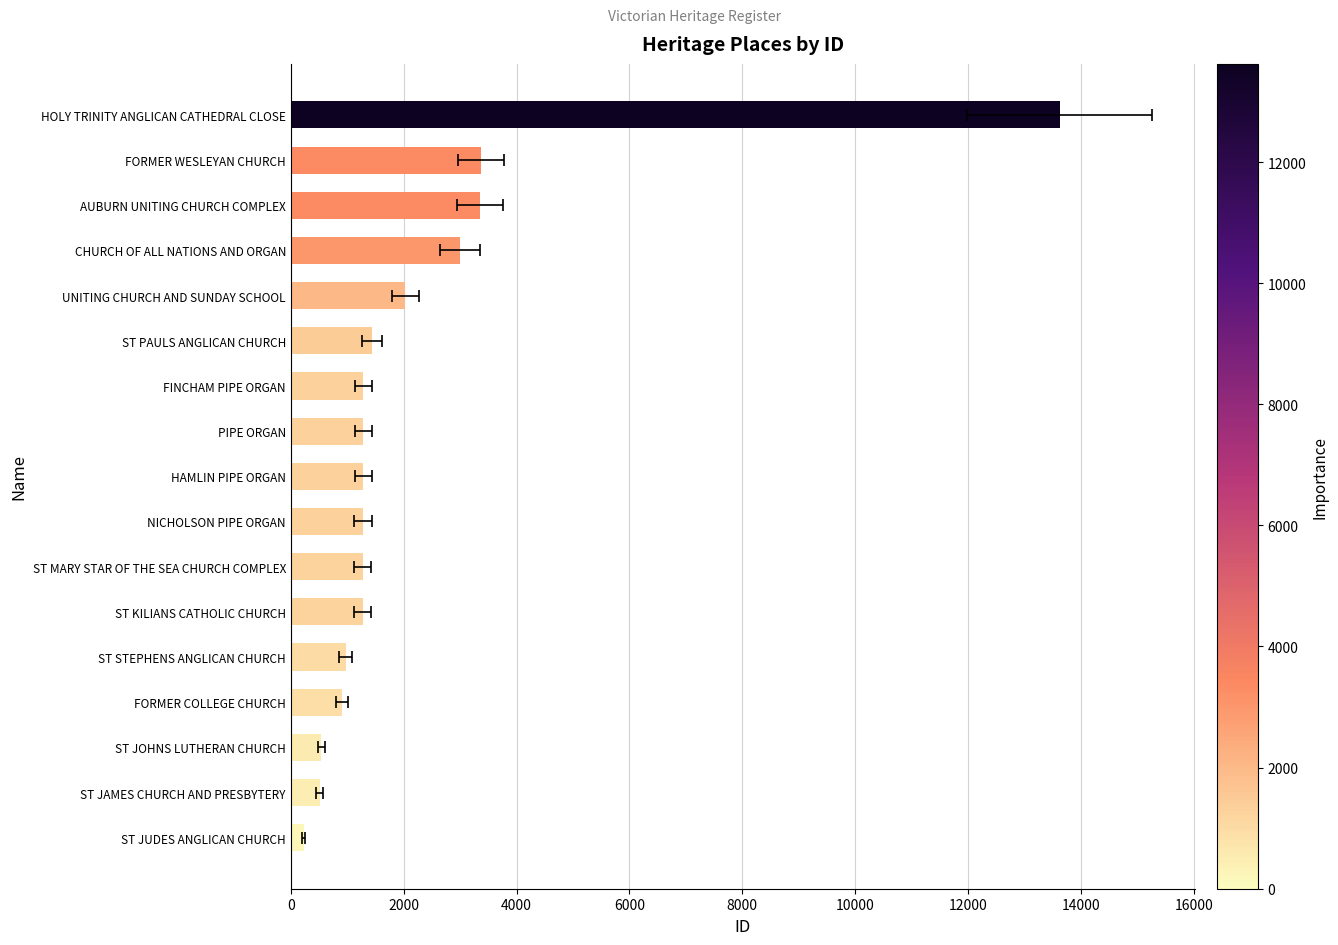

What is the smallest value displayed?

226